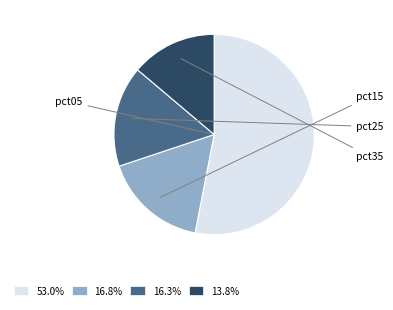

Which category has the biggest portion of the pie?

pct05